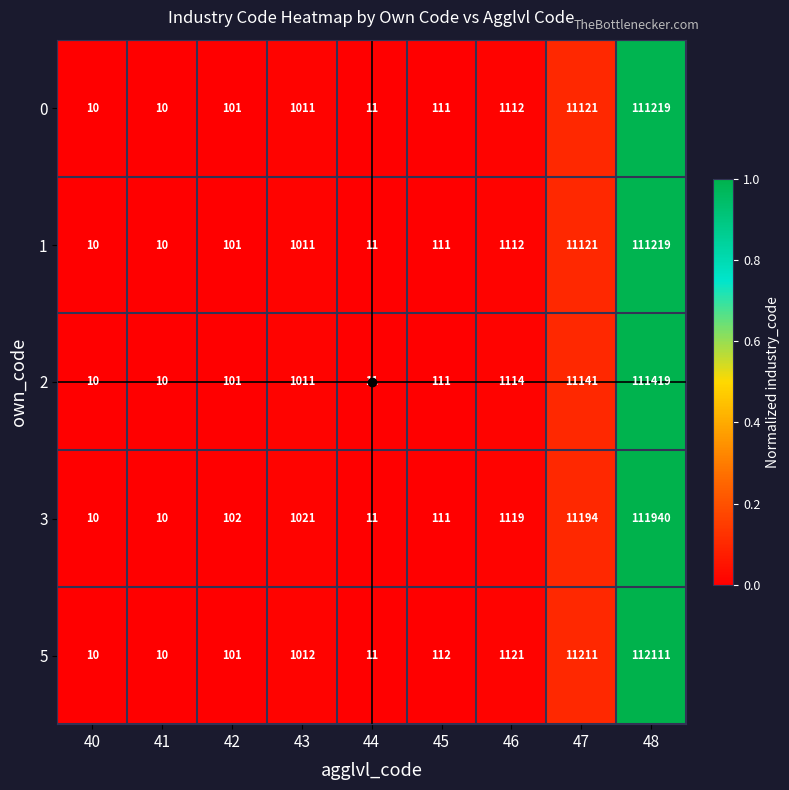

What is the average value of the 0 series?

13856